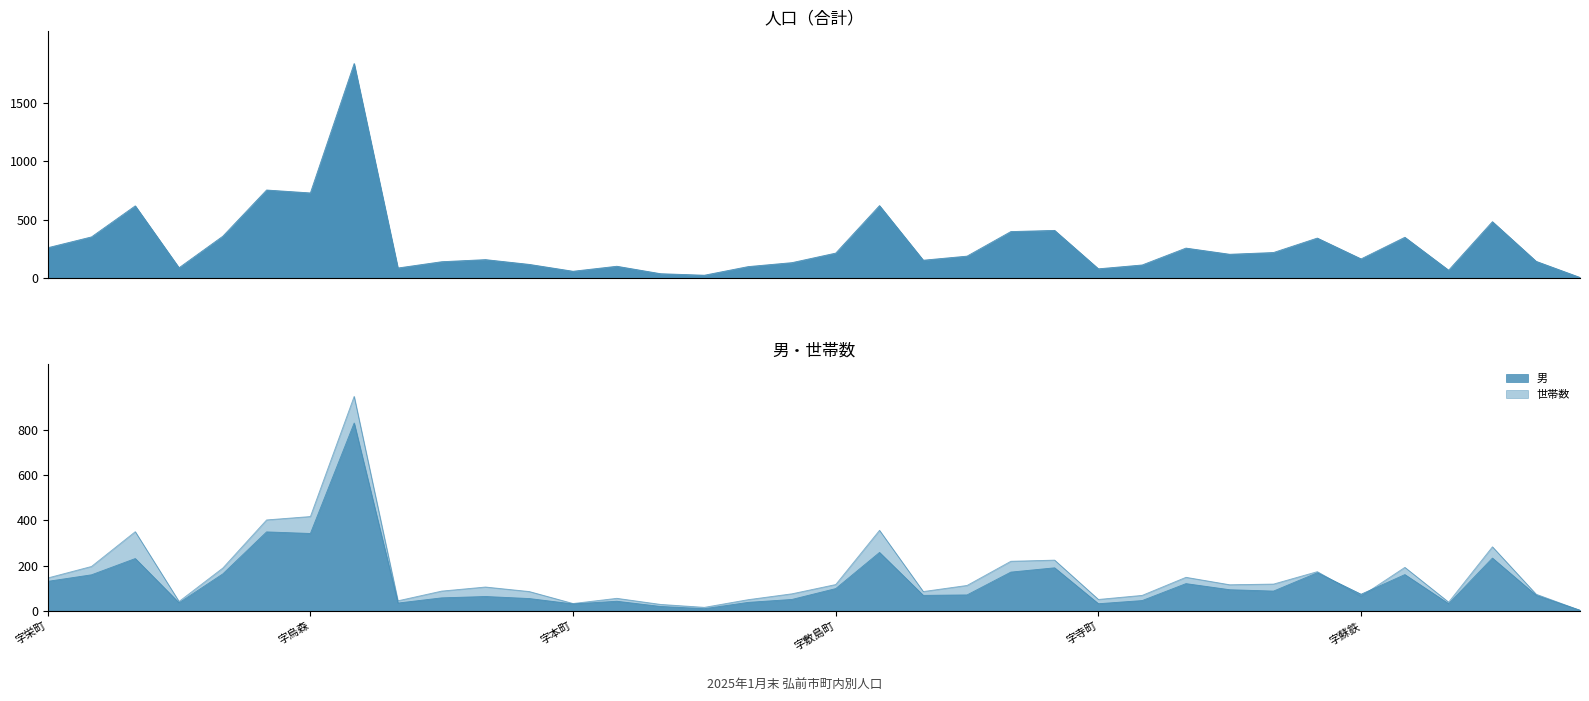

What is the total value across all series at 字末広町?

423